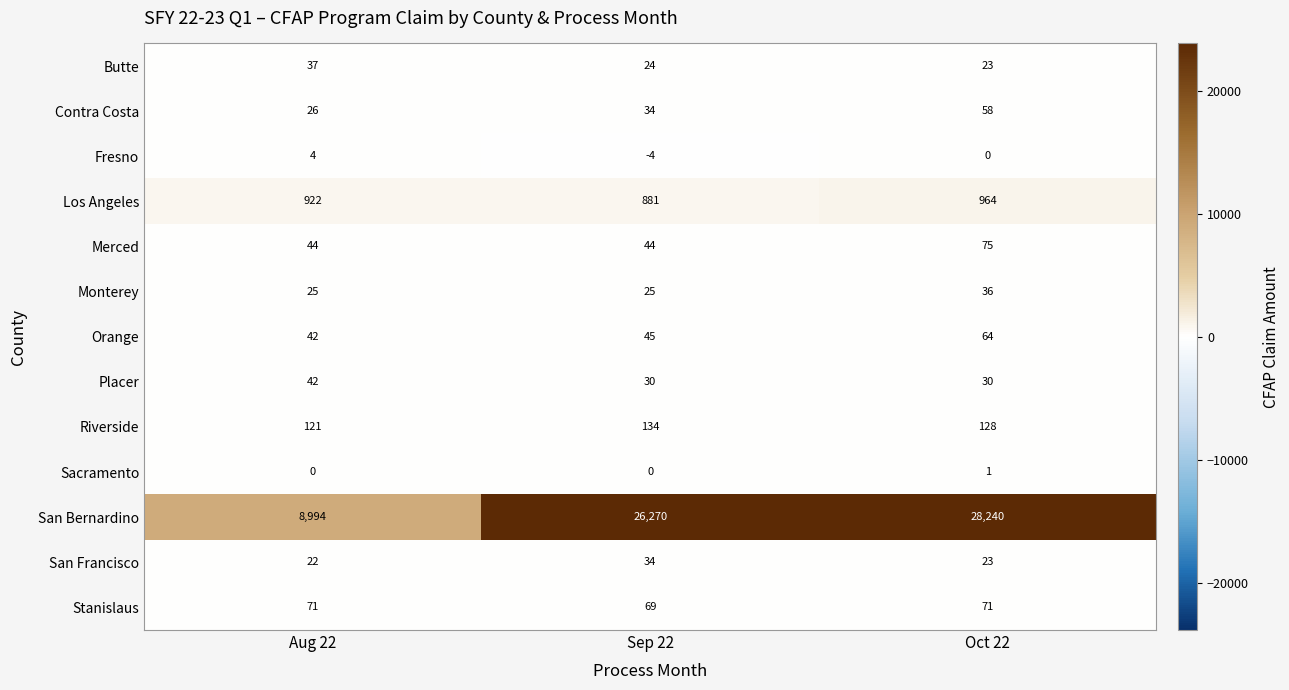

The value of Monterey at Aug 22 is 25. True or false?

True